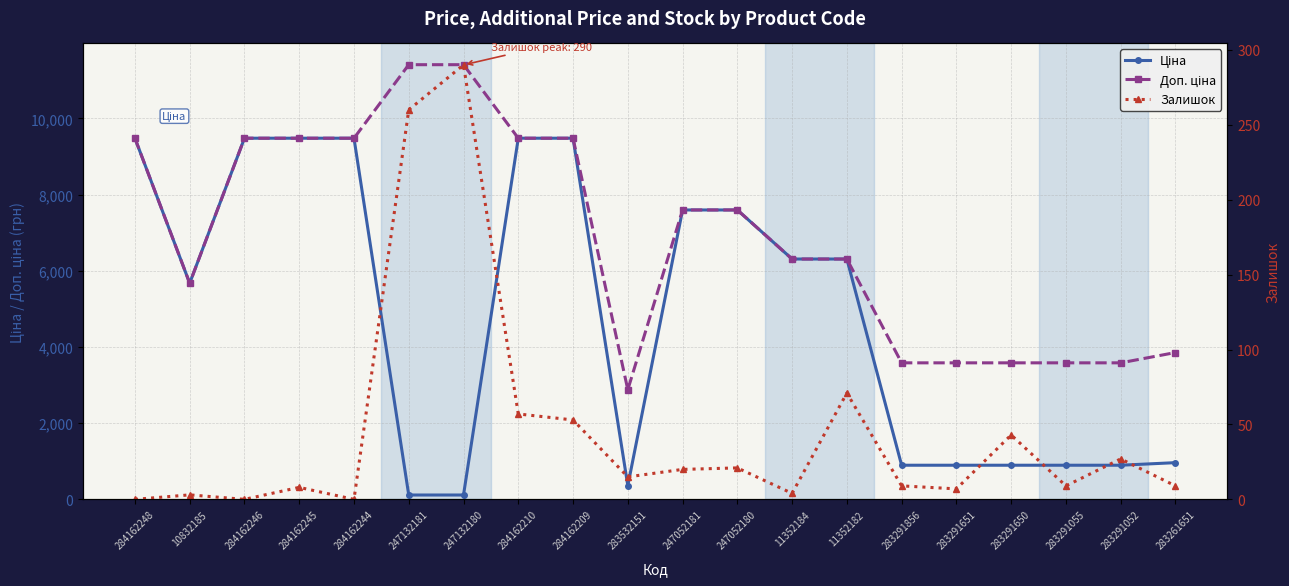

What is the maximum value for Доп. ціна?

11410.0